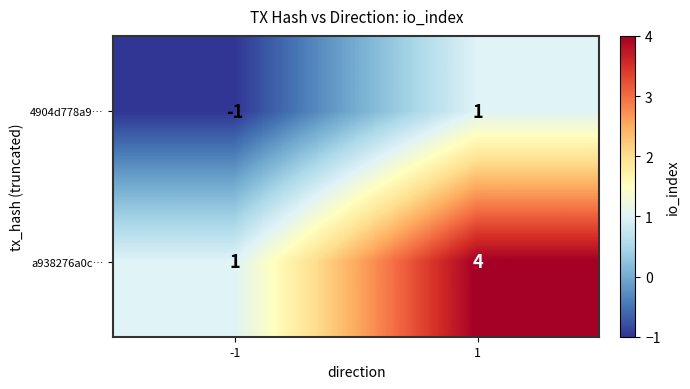

Is it true that a938276a0c… equals 4 at 1?

True